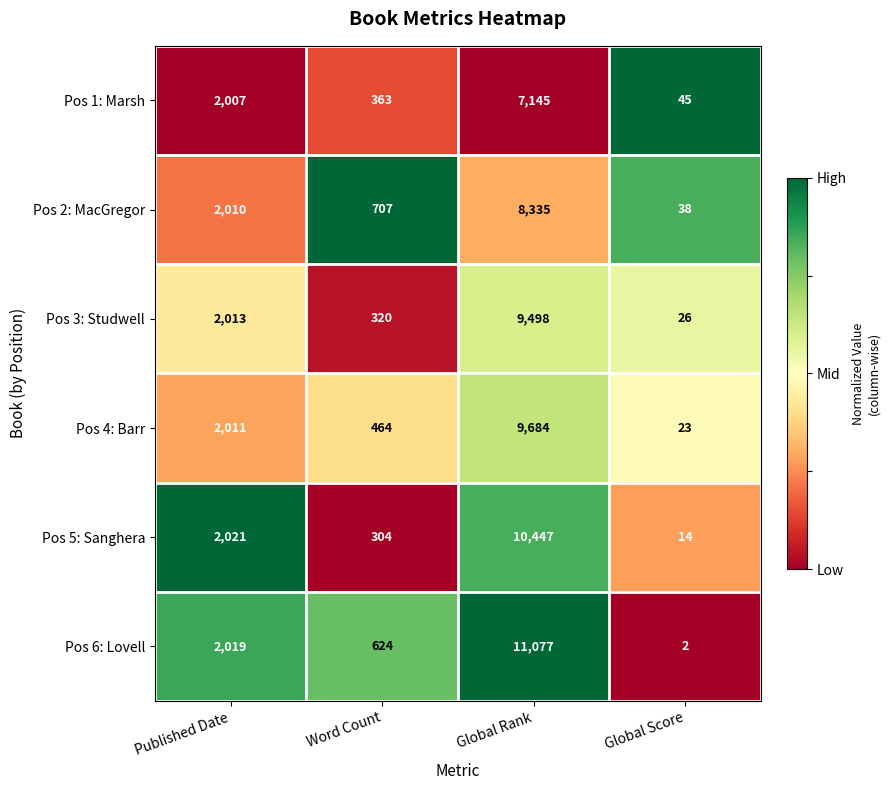

What is the greatest value displayed?

11077